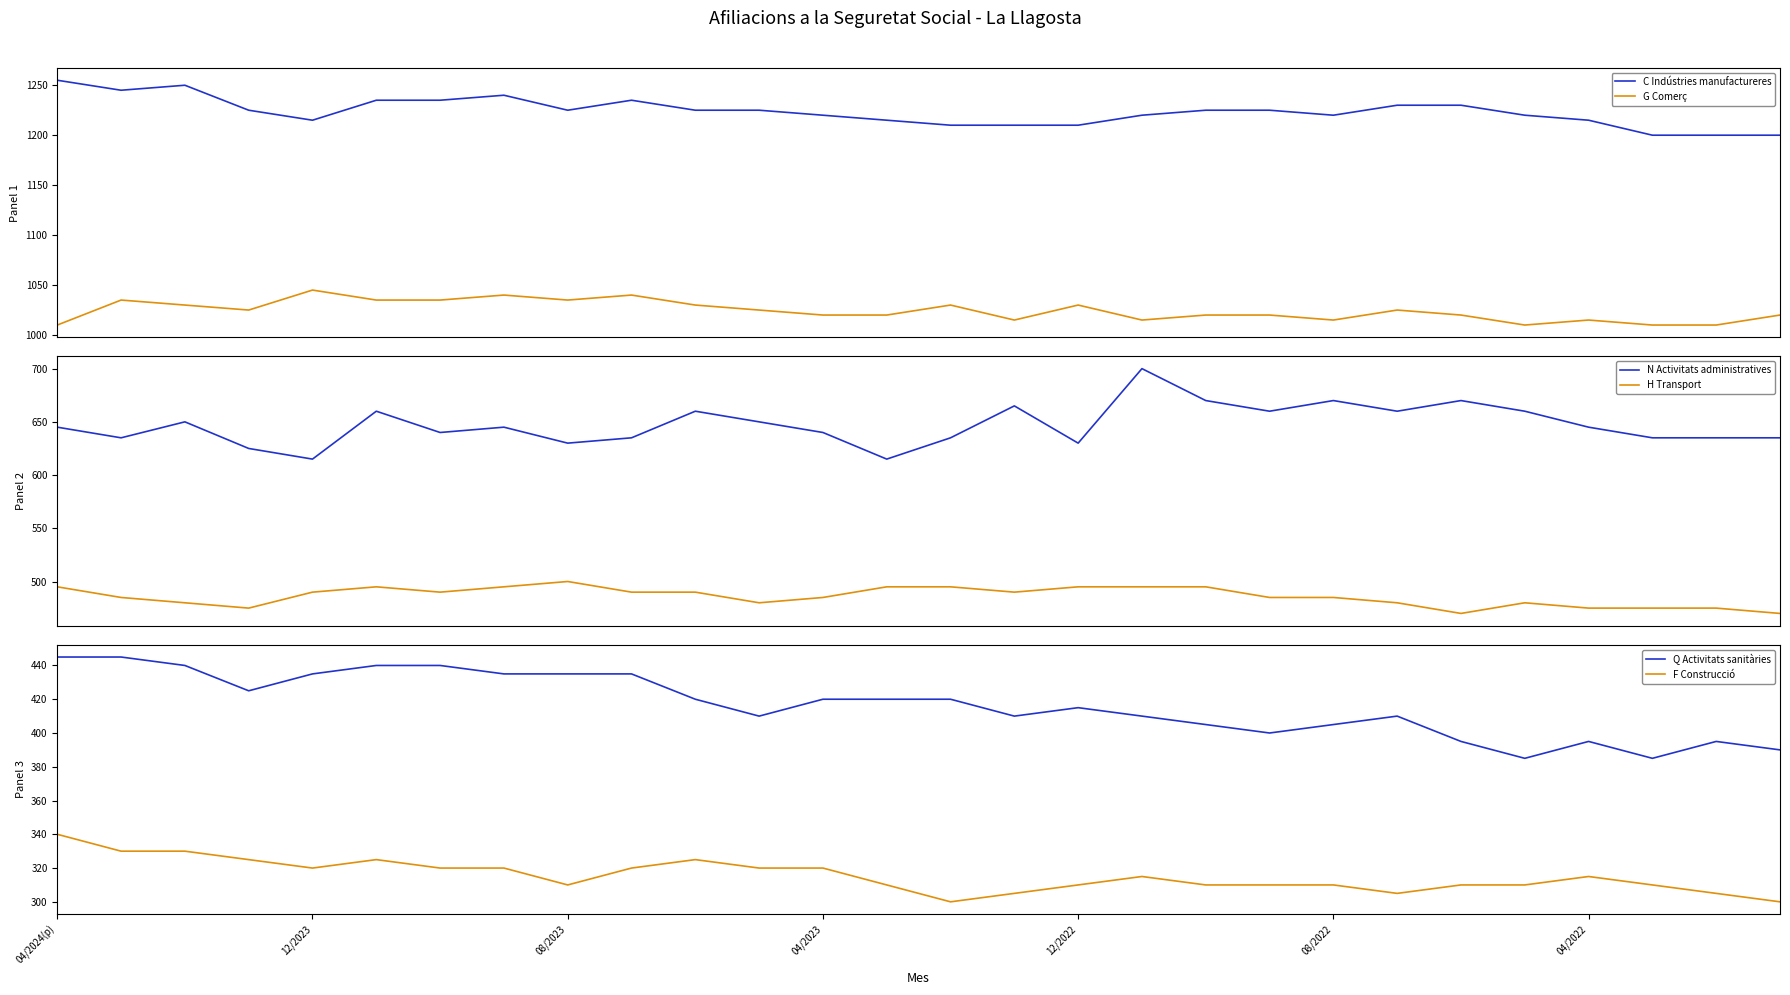

Rank the series by their maximum value, from highest to lowest.

C Indústries manufactureres, G Comerç, N Activitats administratives, H Transport, Q Activitats sanitàries, F Construcció